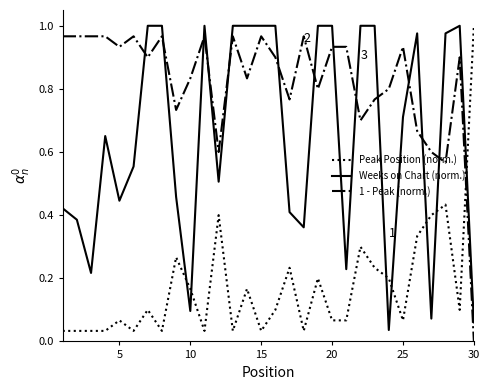

Which series has the largest total across all categories?

1 - Peak (norm.)